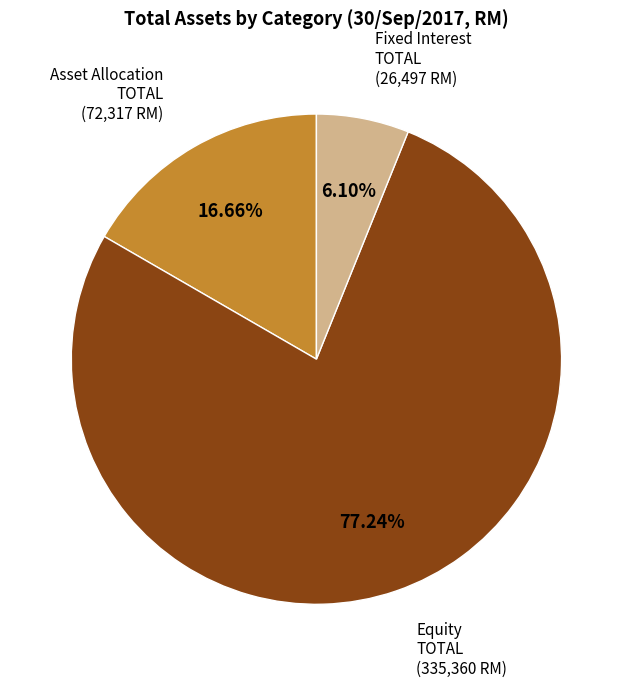

Between Fixed Interest TOTAL and Equity TOTAL, which is larger?

Equity TOTAL